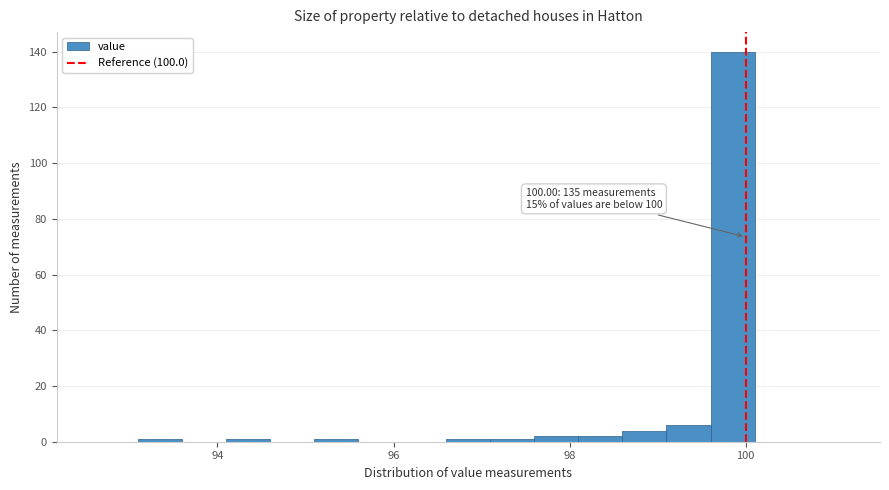

Read against the x-axis, roughly where is the centre of the tallest bar?

99.8